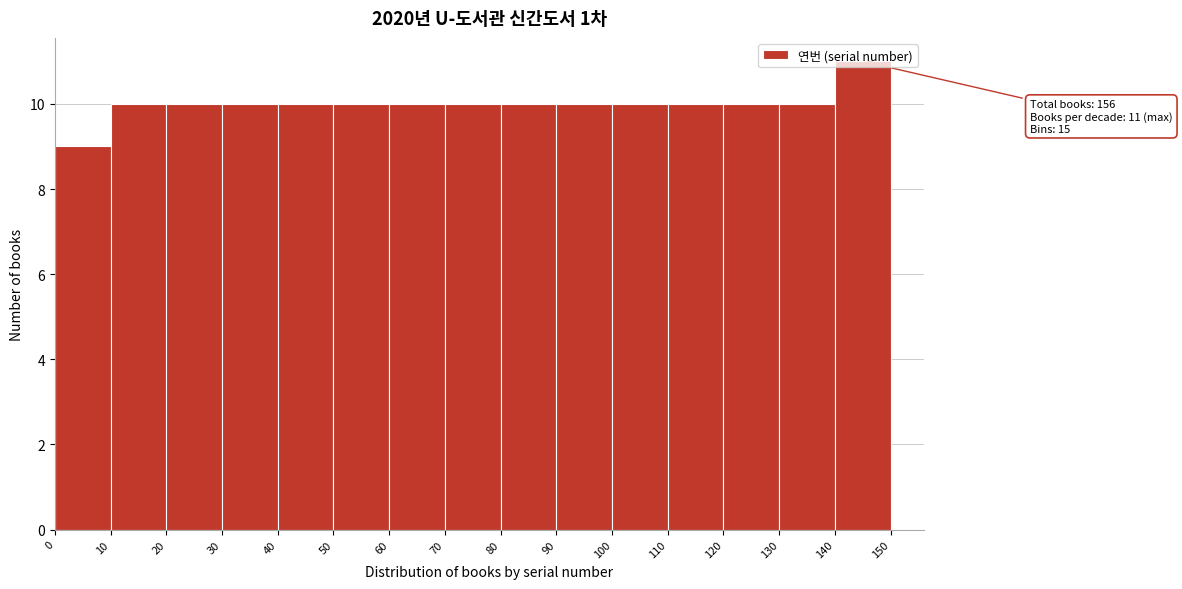

Which range on the x-axis has the tallest bar?

140 to 150